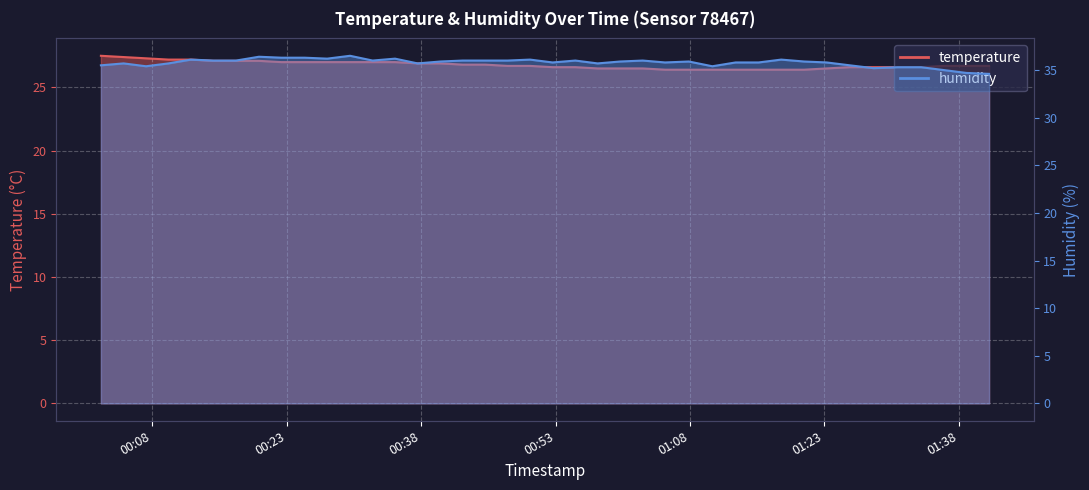

Is it true that humidity equals 35.4 at 2023-06-10T00:07:18?

True